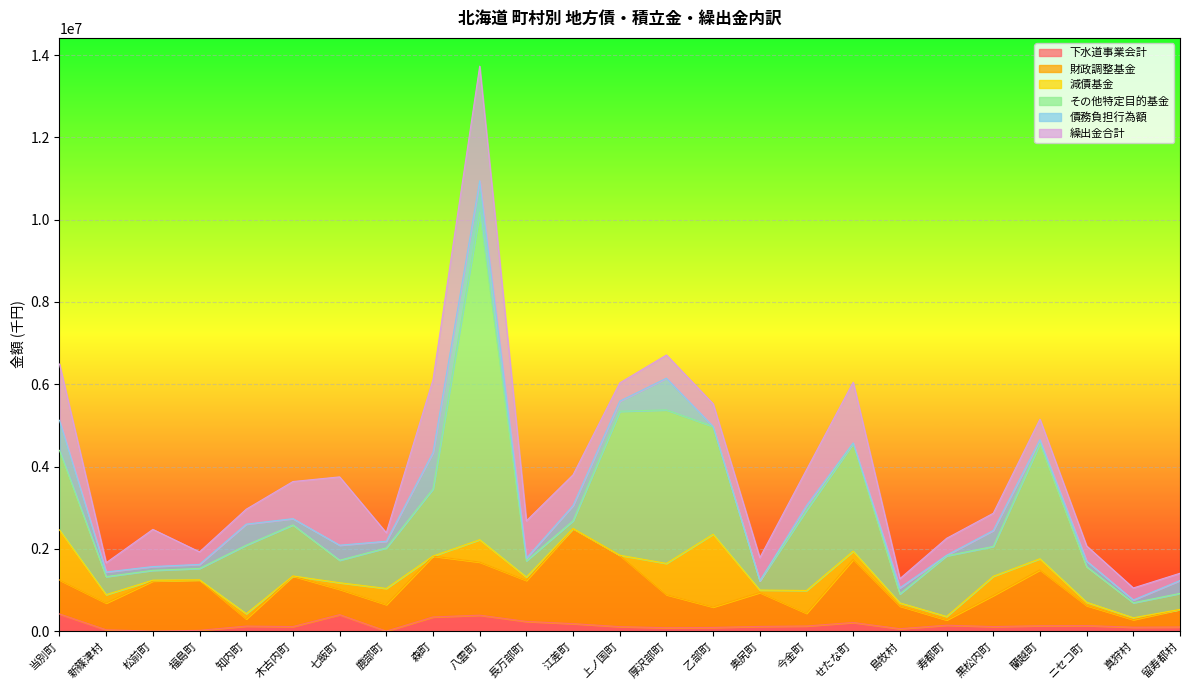

What position from the left is 森町?

9